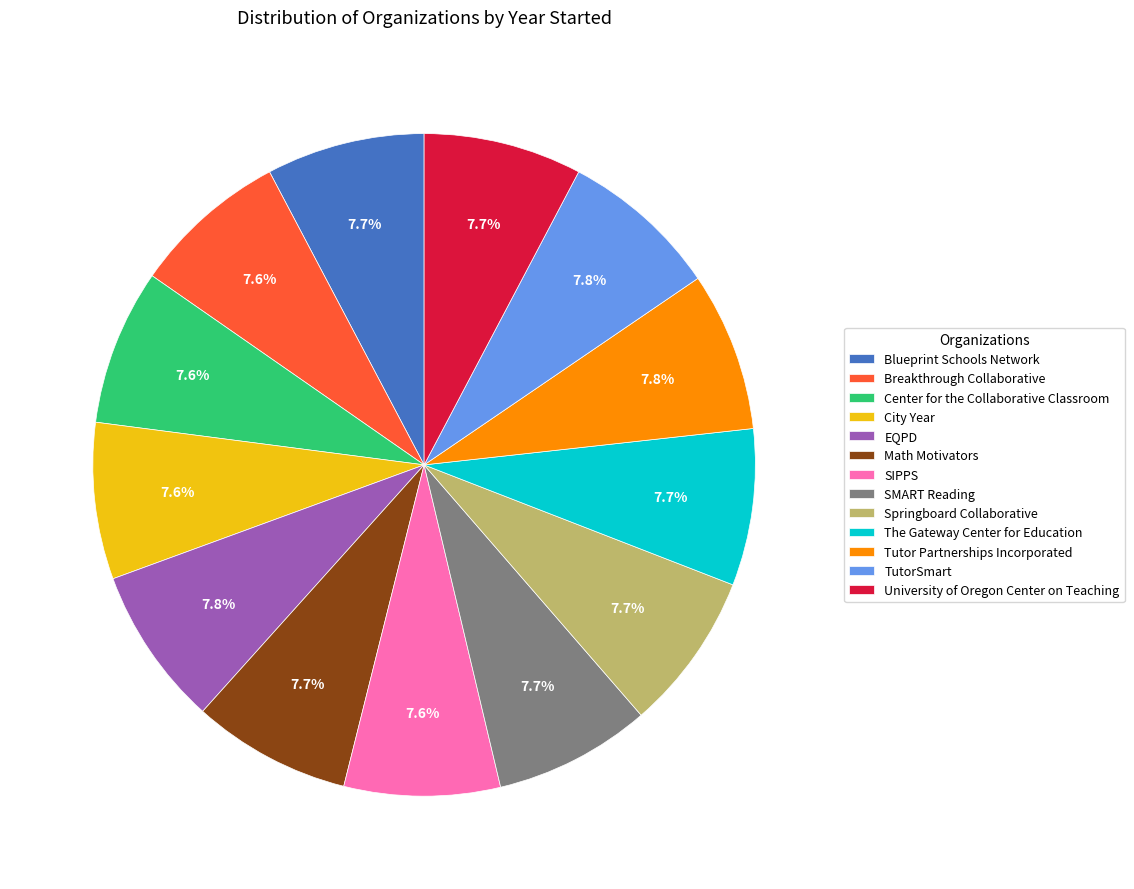

Is the sum of Tutor Partnerships Incorporated and Springboard Collaborative greater than half?

No